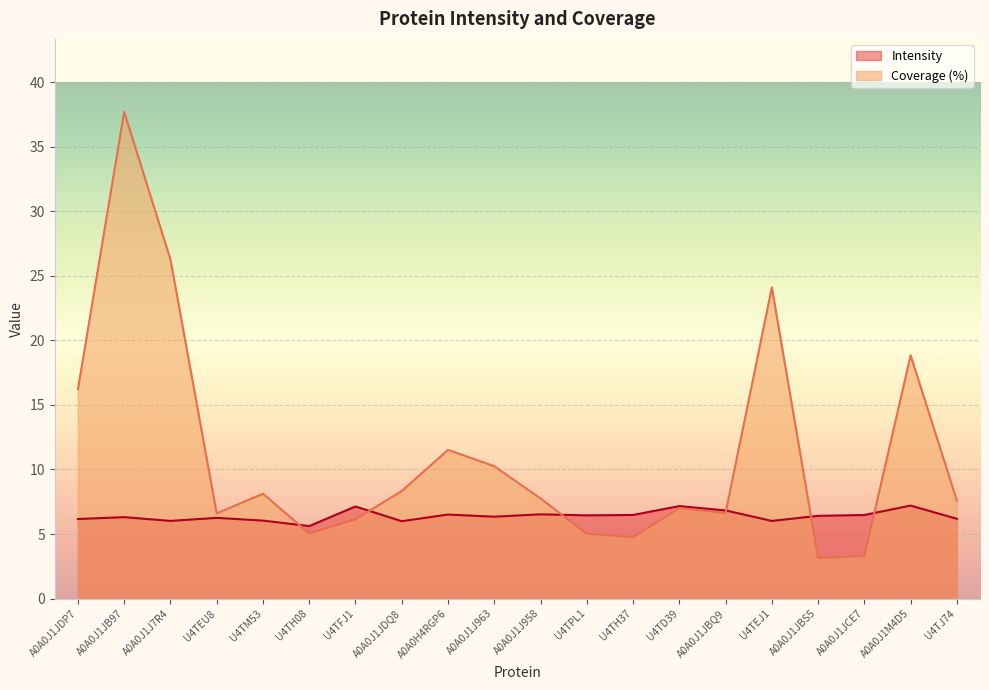

Which has a higher value, A0A0J1J963 or U4TEU8?

A0A0J1J963